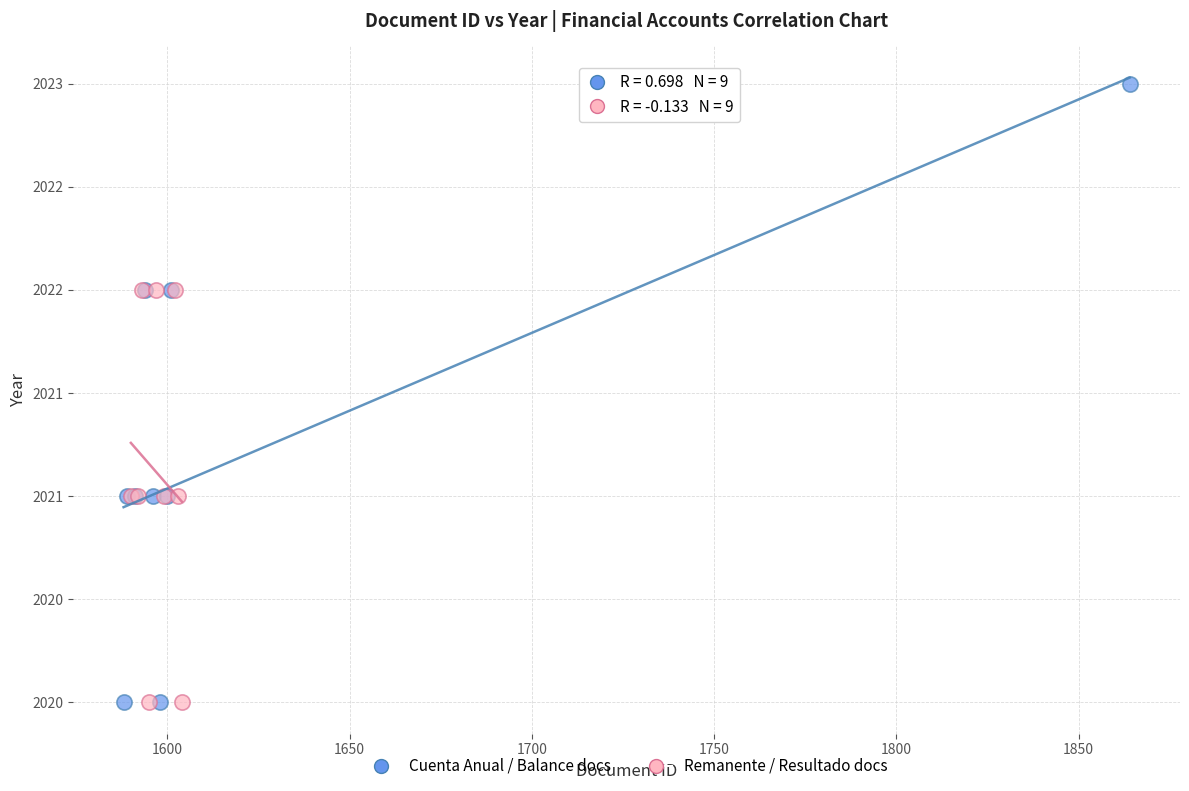

What are all the series names shown in the legend?

Cuenta Anual / Balance docs, Remanente / Resultado docs